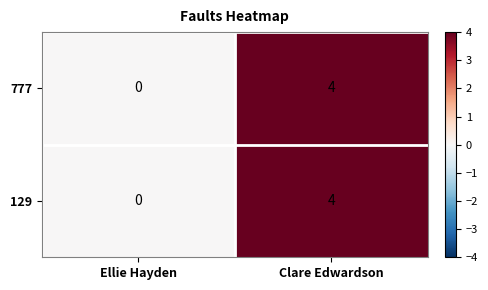

Count the number of categories in the chart.

2